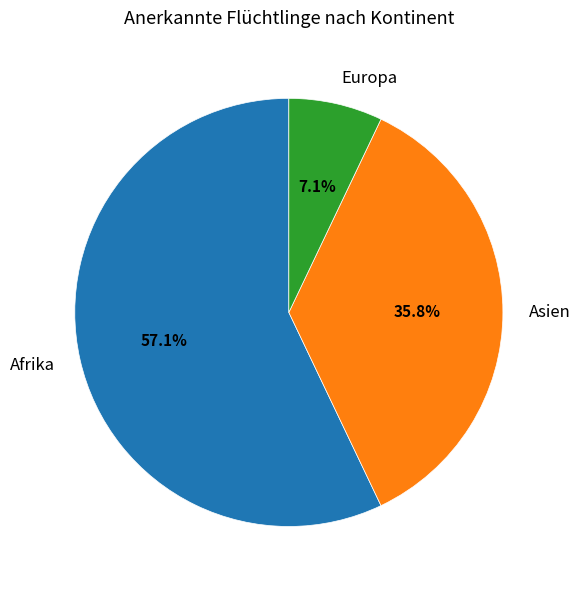

Is there a majority slice in this chart?

Yes